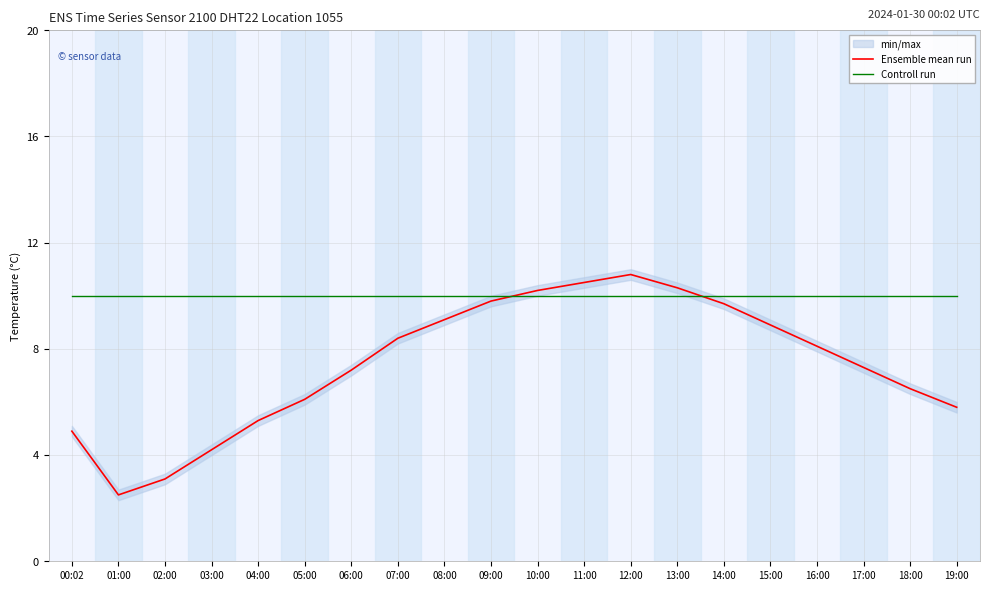

What is the highest value of the Ensemble mean run series?

10.8